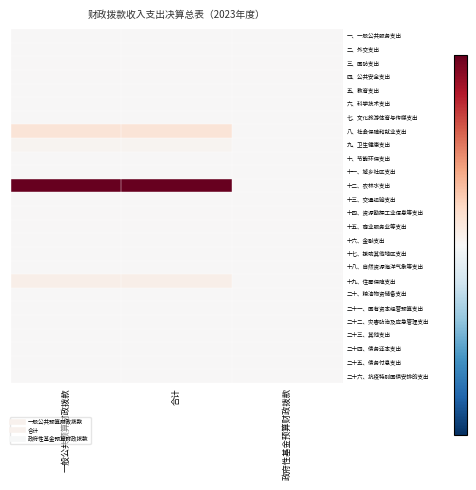

What is the spread (max minus min) of values at 合计?

1668.9